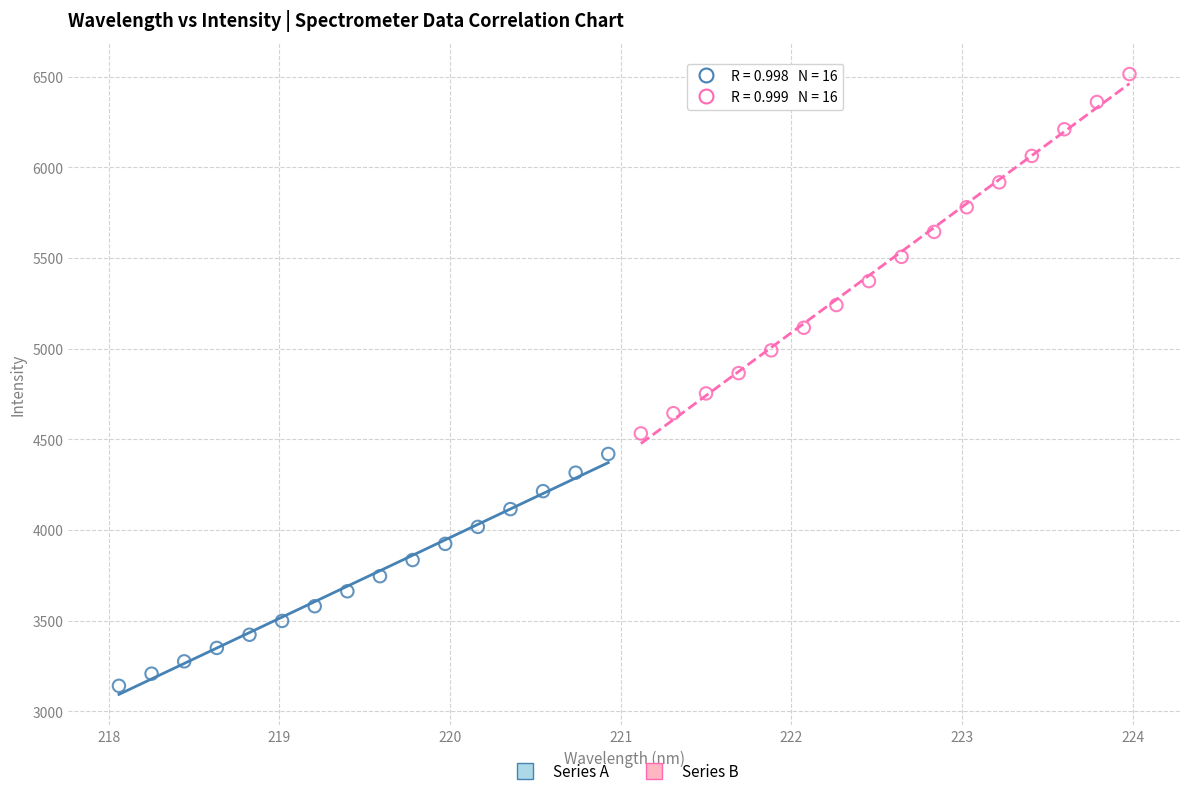

Which series has the widest spread of Y values?

Series B